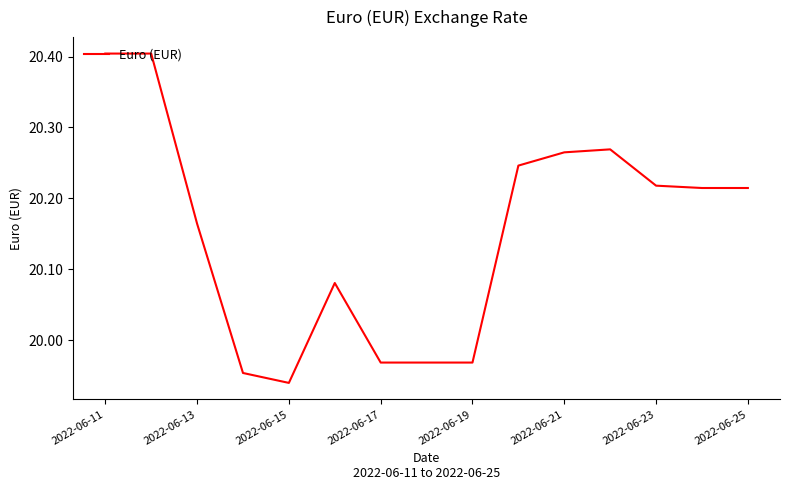

What is the difference between the maximum and minimum values?

0.5